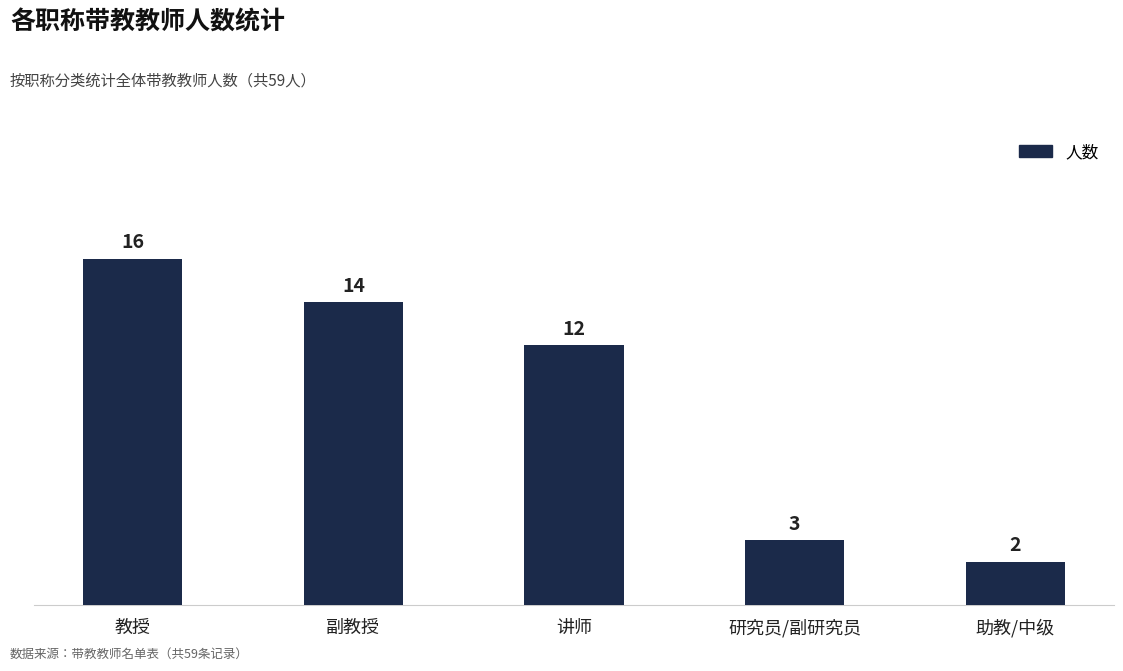

The chart shows a value of 14 at 副教授. True or false?

True